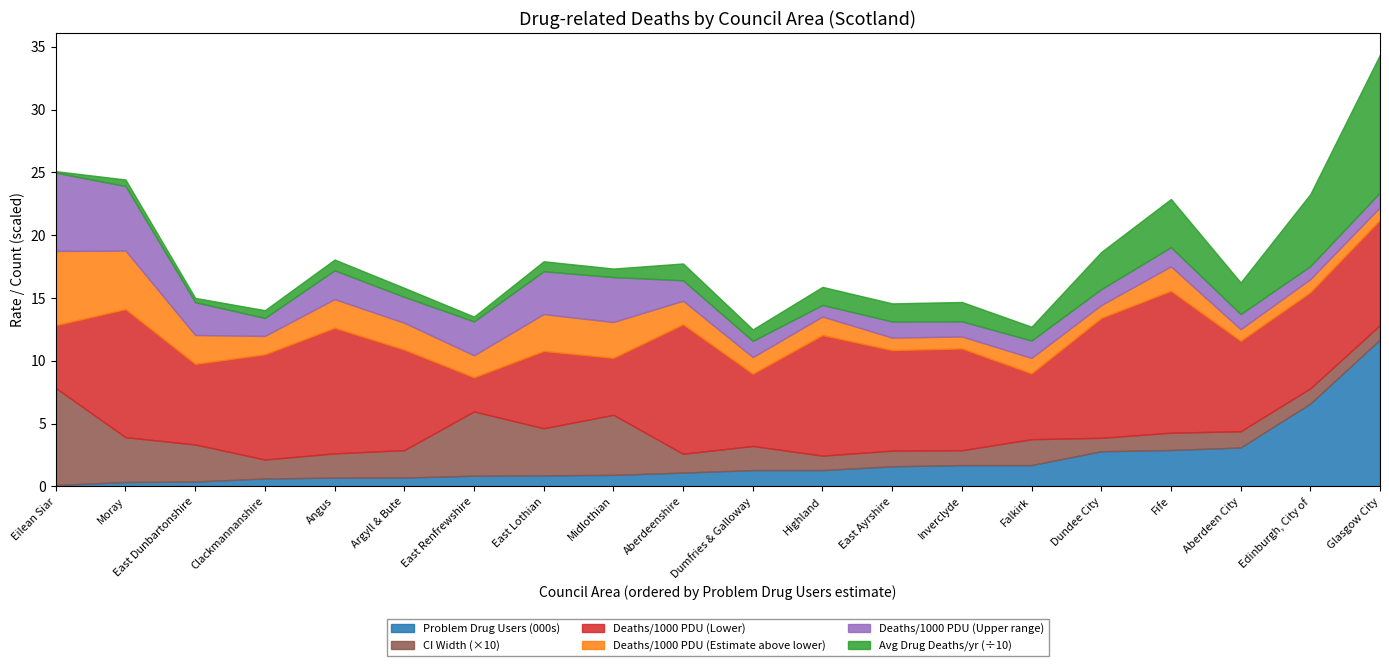

At which category is the sum across all series the highest?

Glasgow City